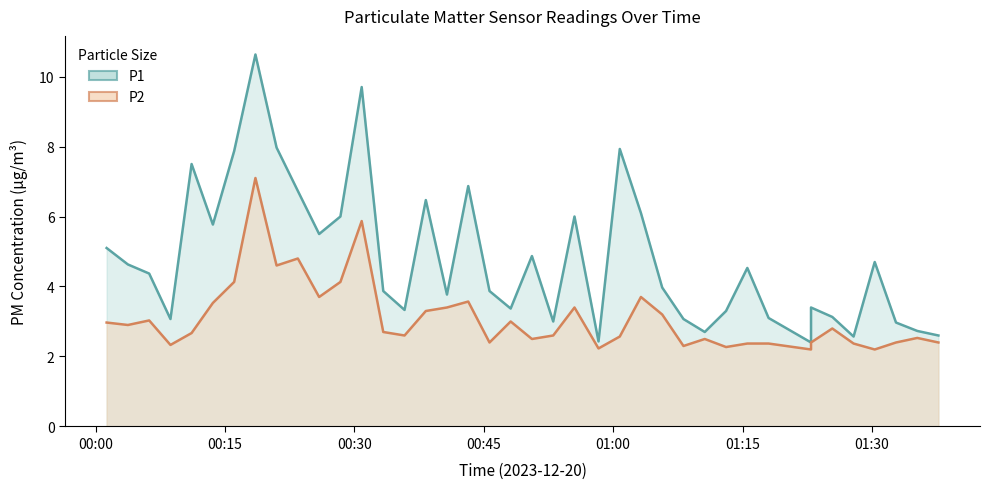

Rank the series at 39 from highest to lowest value.

P1, P2